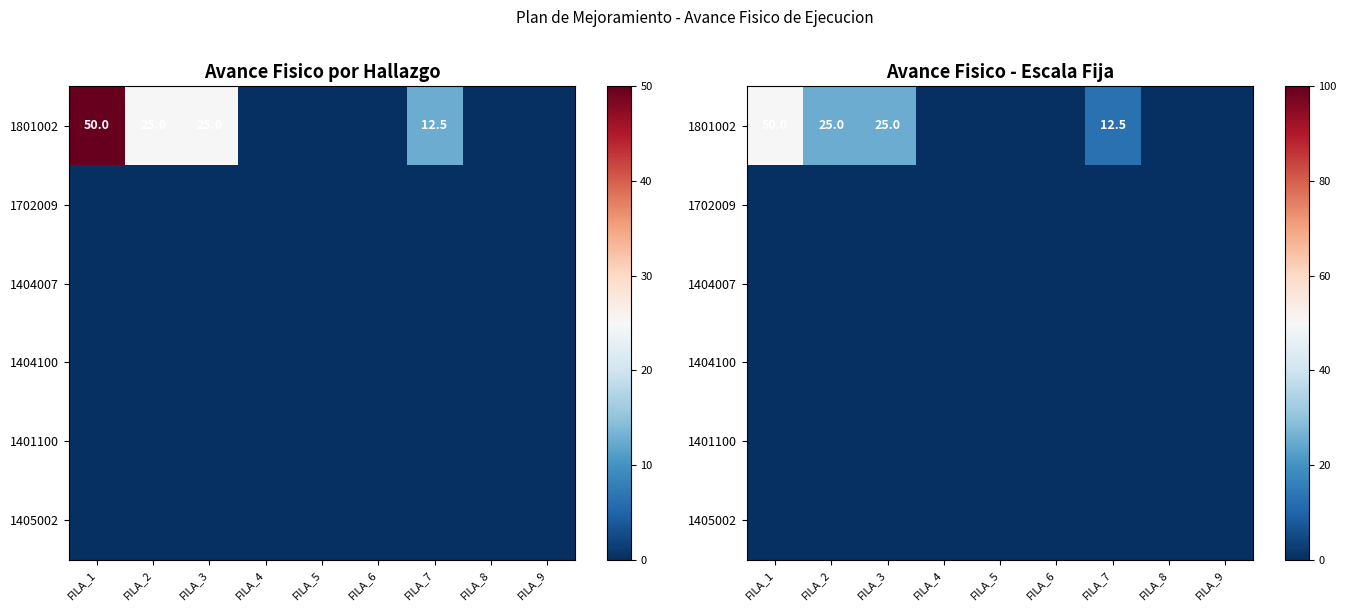

At which category is the sum across all series the highest?

FILA_1